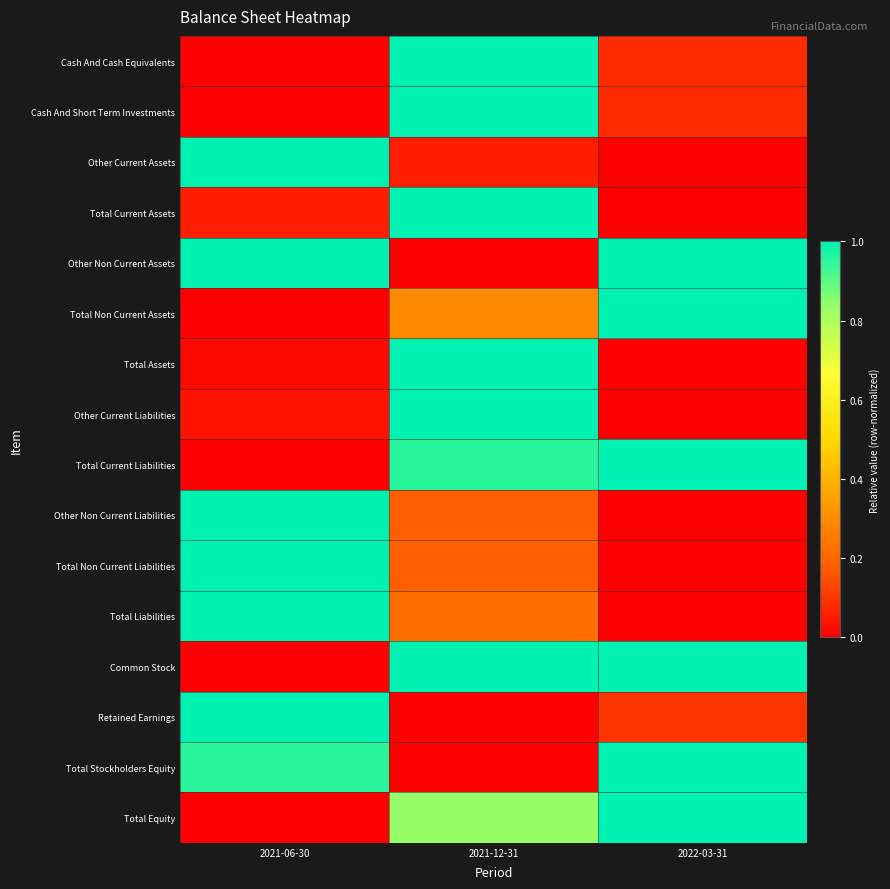

List the series in order of their peak value, highest first.

Cash And Cash Equivalents, Cash And Short Term Investments, Other Current Assets, Total Current Assets, Other Non Current Assets, Total Non Current Assets, Total Assets, Other Current Liabilities, Total Current Liabilities, Other Non Current Liabilities, Total Non Current Liabilities, Total Liabilities, Common Stock, Retained Earnings, Total Stockholders Equity, Total Equity